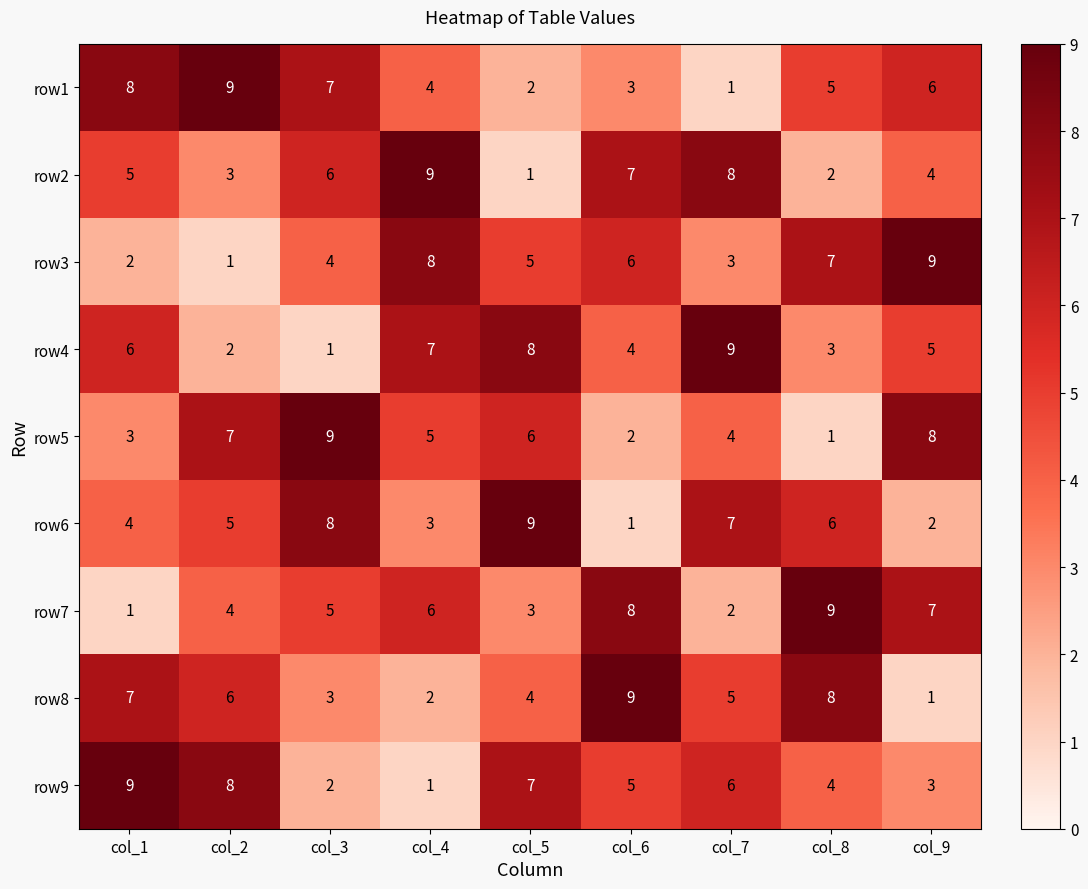

Which label corresponds to the smallest value in the chart?

col_7